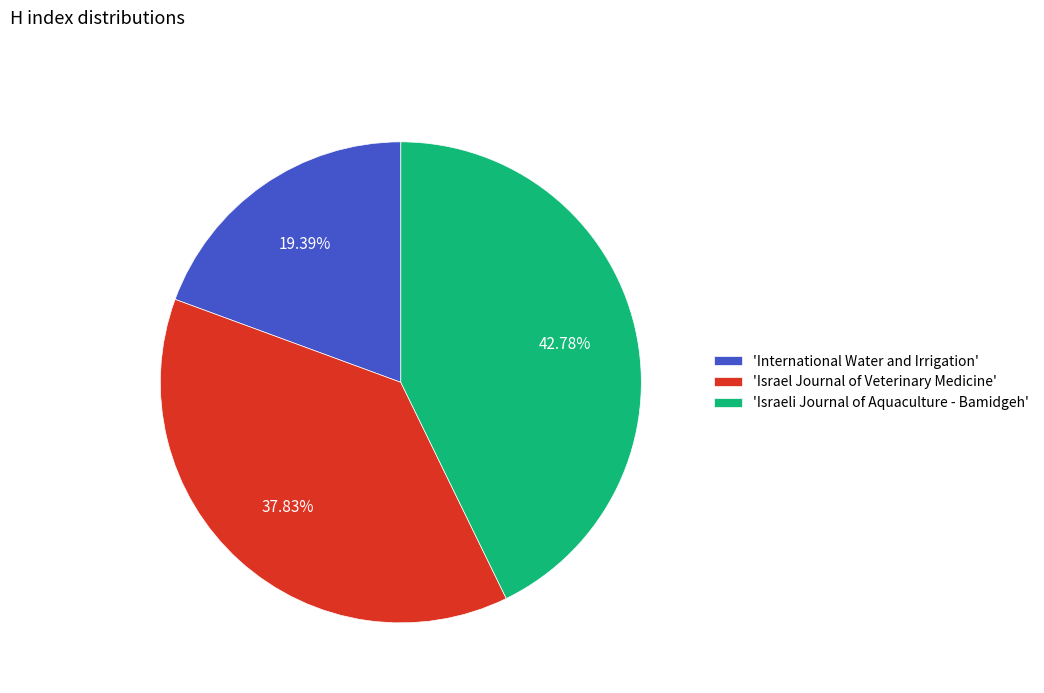

Combined, do 'Israel Journal of Veterinary Medicine' and 'Israeli Journal of Aquaculture - Bamidgeh' account for over 50%?

Yes